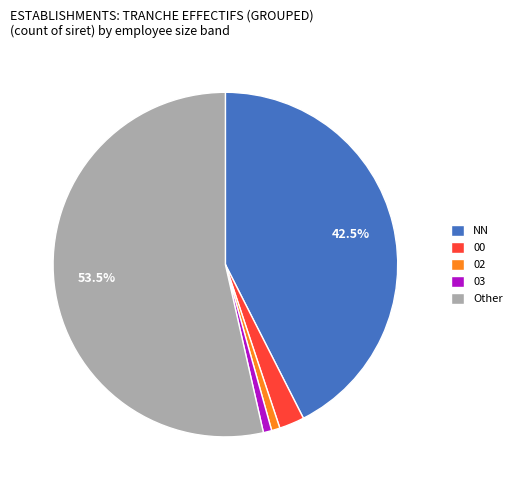

Between Other and 03, which is larger?

Other